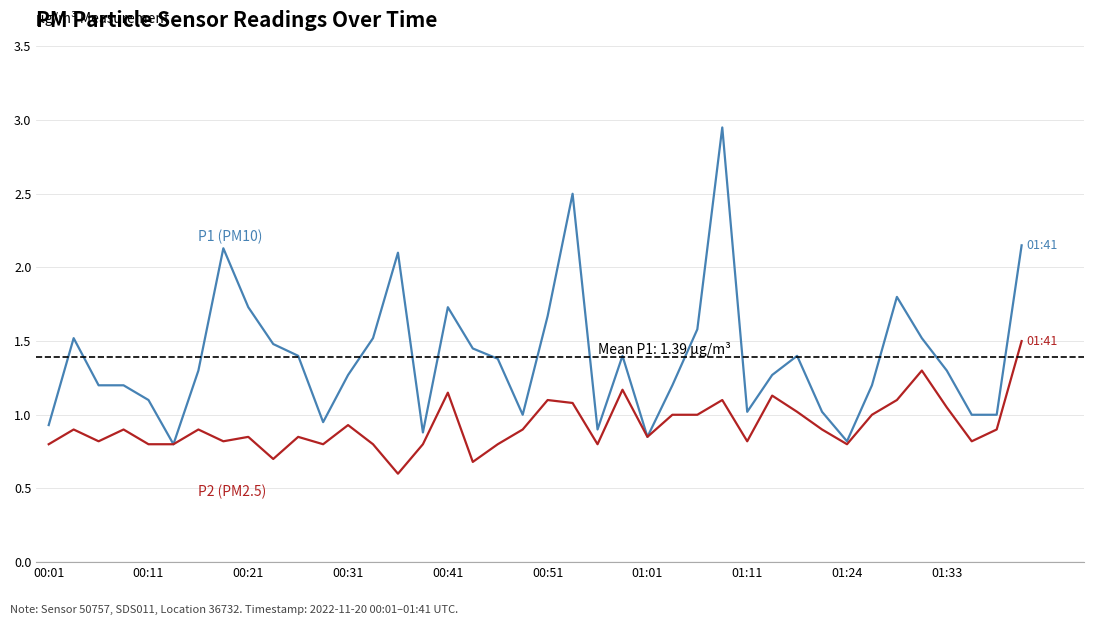

What is the smallest value displayed?

0.6